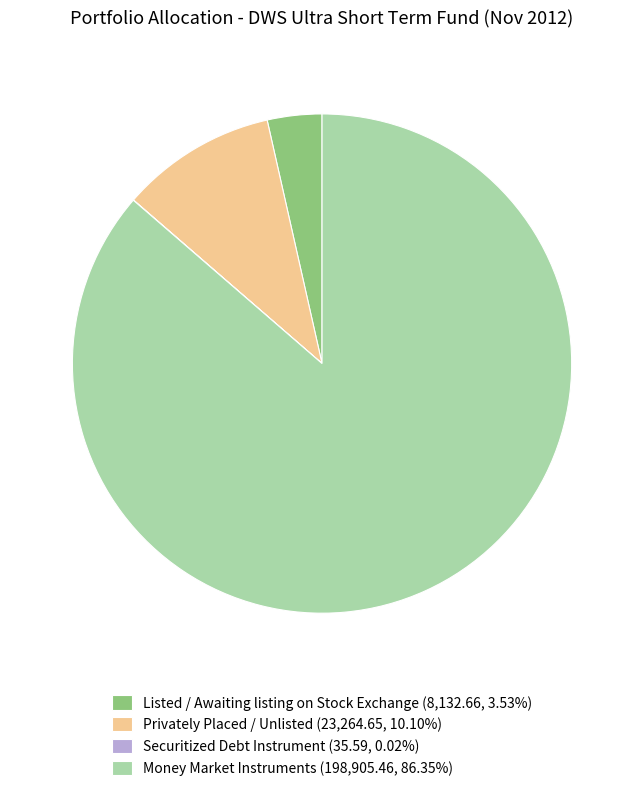

Is there a majority slice in this chart?

Yes